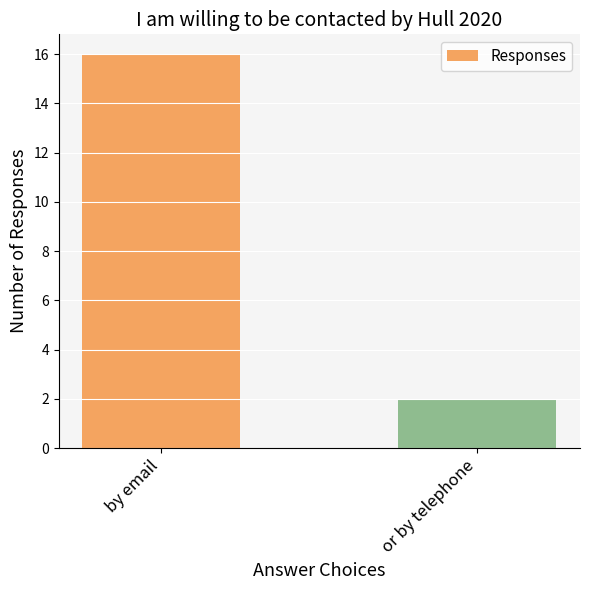

What is the label of the 1st bar from the right?

or by telephone